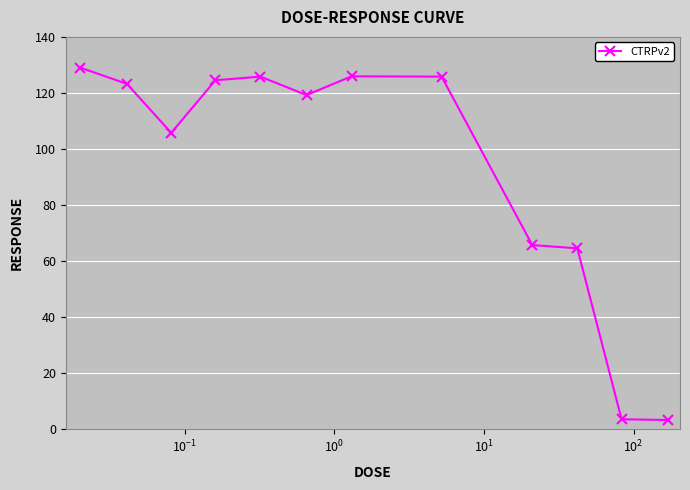

What is the sum of all values?

1115.5